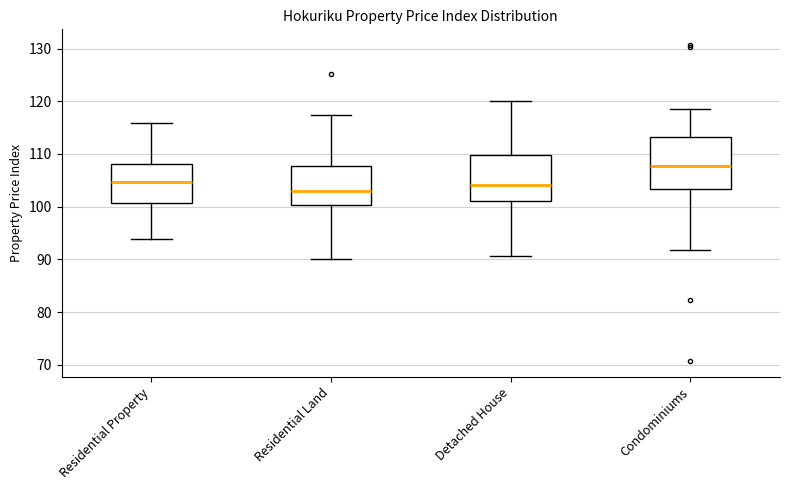

Which box has the lowest median line?

Residential Land